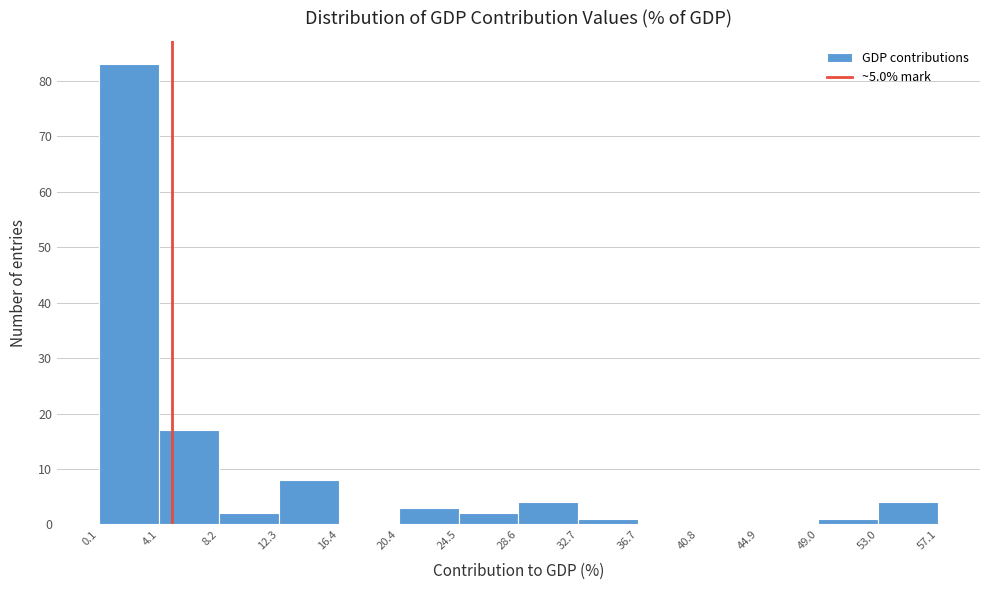

What is the height of the bar covering 53.0 to 57.1 on the x-axis? The values are not printed on the chart, so give them approximately, as read against the axis.

4